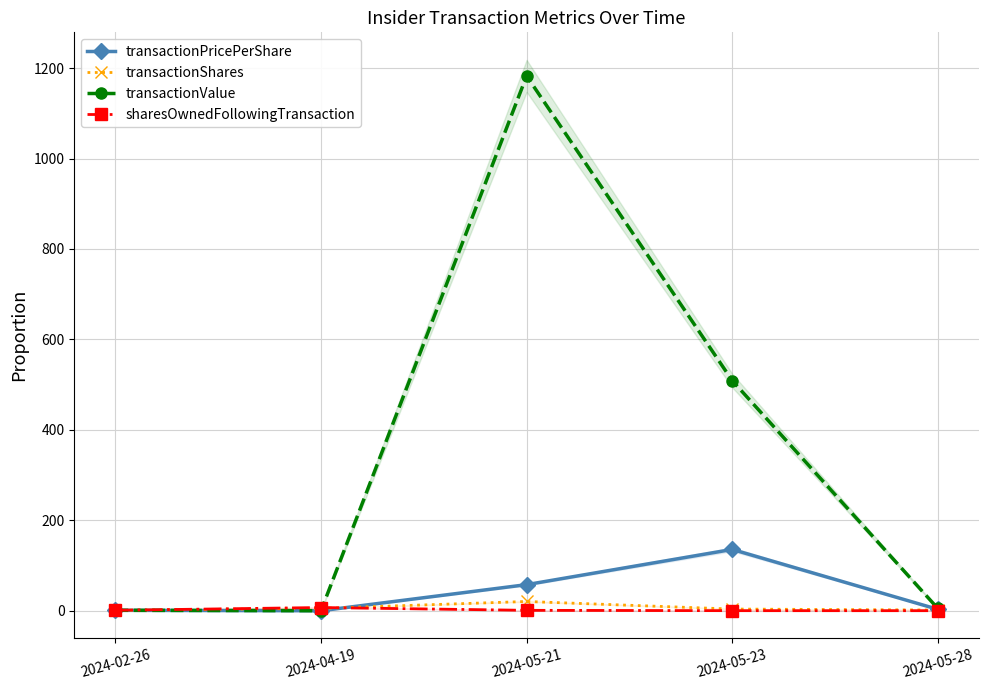

Rank the categories by transactionShares value from lowest to highest.

2024-02-26, 2024-05-28, 2024-05-23, 2024-04-19, 2024-05-21